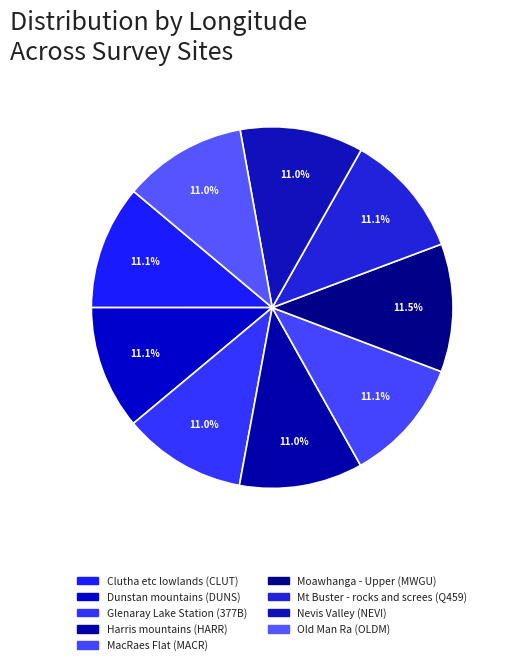

Does any single category account for the majority?

No